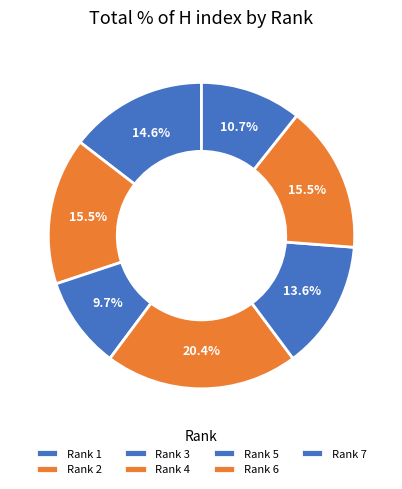

Rank the categories by value from highest to lowest.

Rank 4, Rank 2, Rank 6, Rank 1, Rank 5, Rank 7, Rank 3